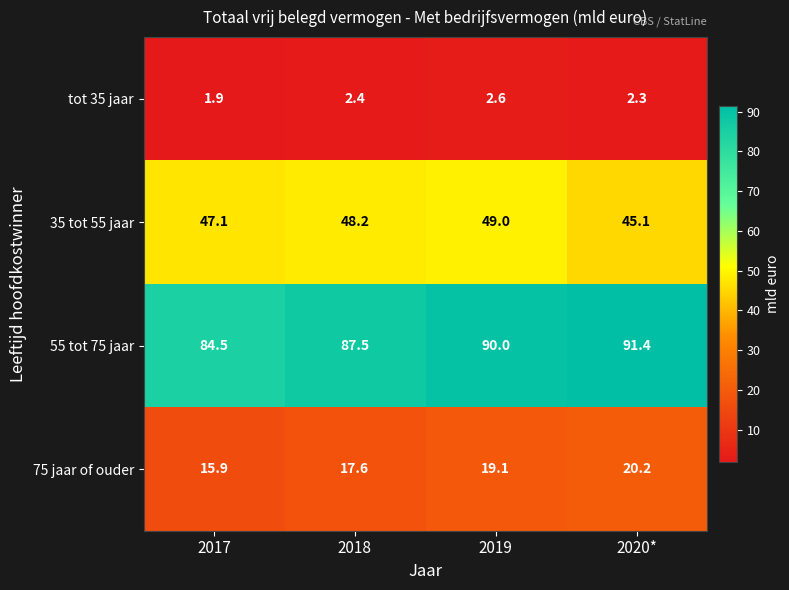

Reading right to left, what are all the values shown in this chart?

tot 35 jaar: 2020*=2.3	2019=2.6	2018=2.4	2017=1.9
35 tot 55 jaar: 2020*=45.1	2019=49.0	2018=48.2	2017=47.1
55 tot 75 jaar: 2020*=91.4	2019=90.0	2018=87.5	2017=84.5
75 jaar of ouder: 2020*=20.2	2019=19.1	2018=17.6	2017=15.9